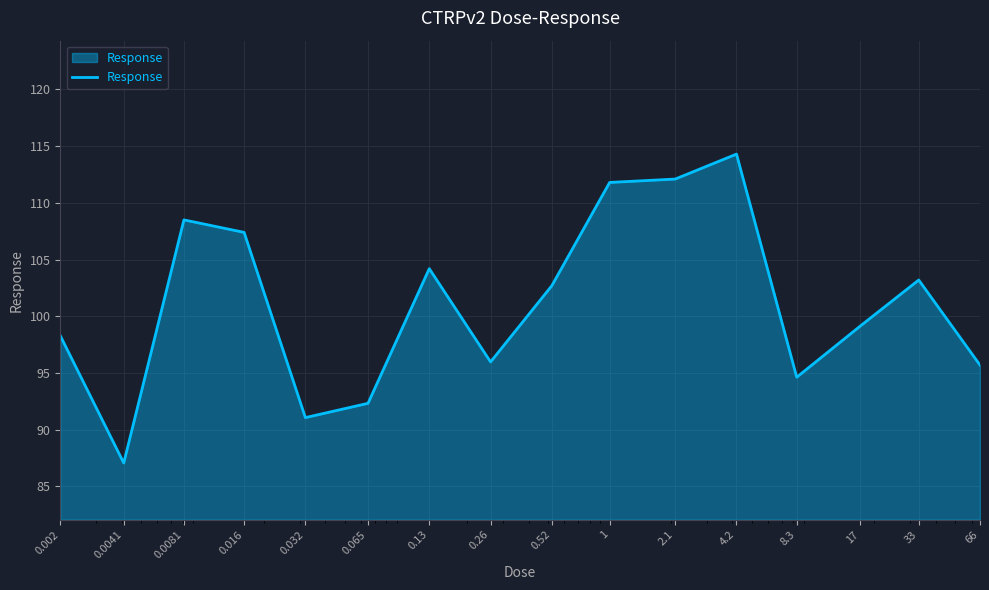

What is the difference between the maximum and minimum values?

27.2